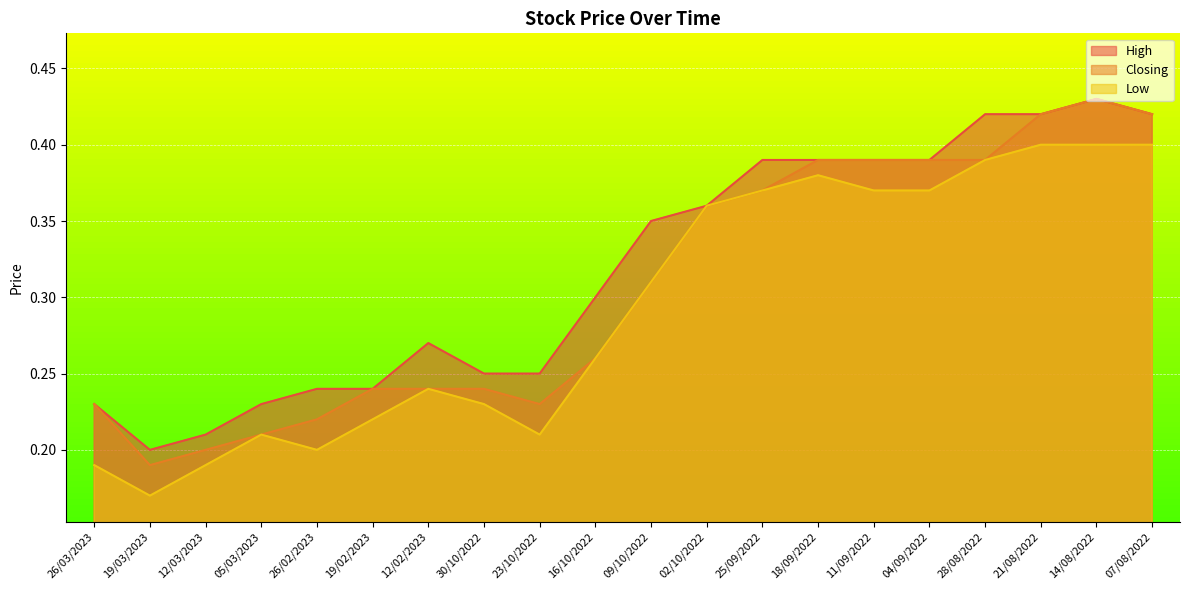

Count the Low values in the range 0 to 1.

20